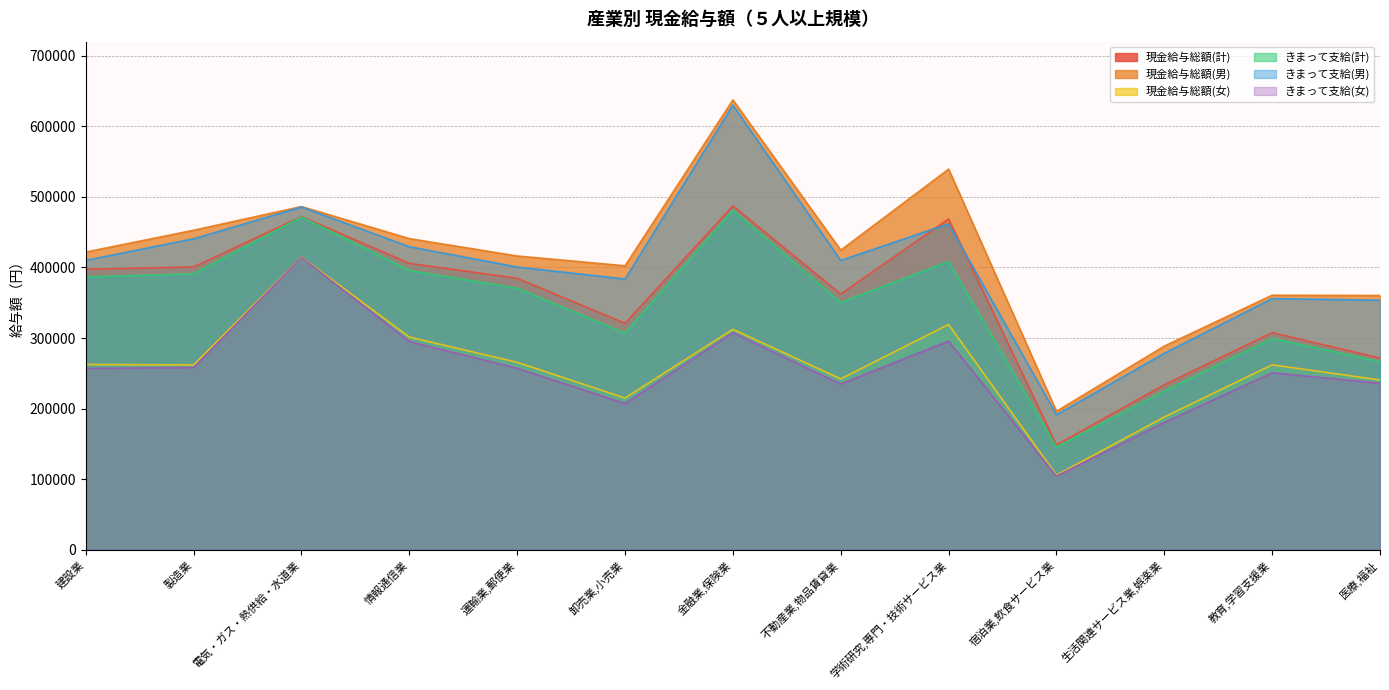

Between 学術研究,専門・技術サービス業 and 宿泊業,飲食サービス業, which series saw the biggest shift?

現金給与総額(男)